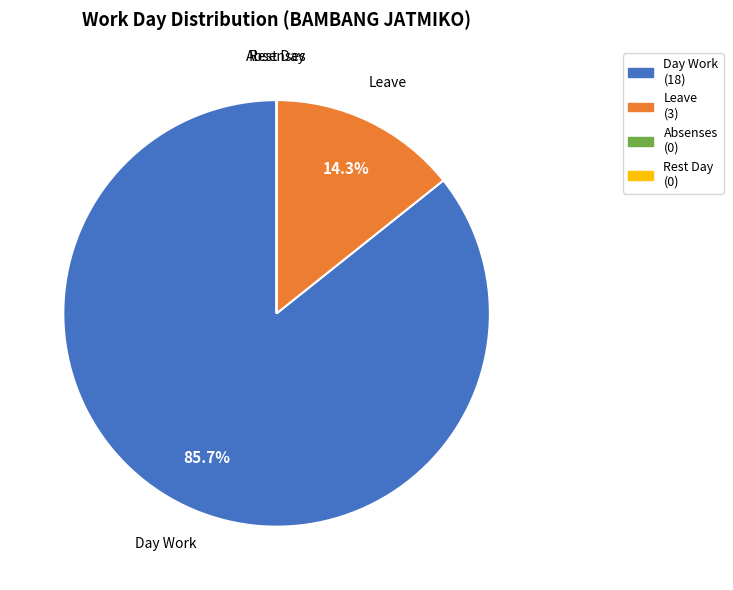

To the nearest percent, what is the difference between the largest and smallest slice percentages?

86%